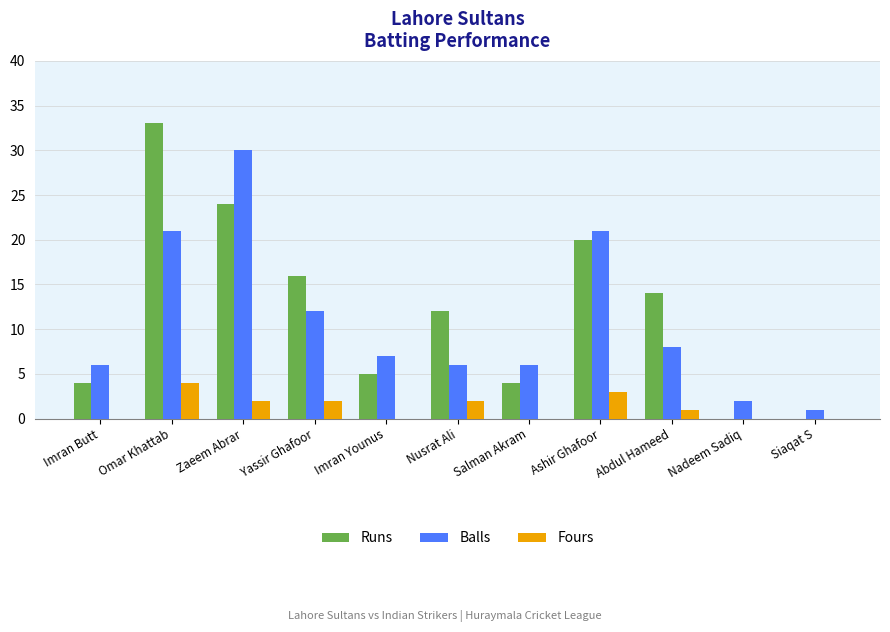

Which series has the largest total across all categories?

Runs